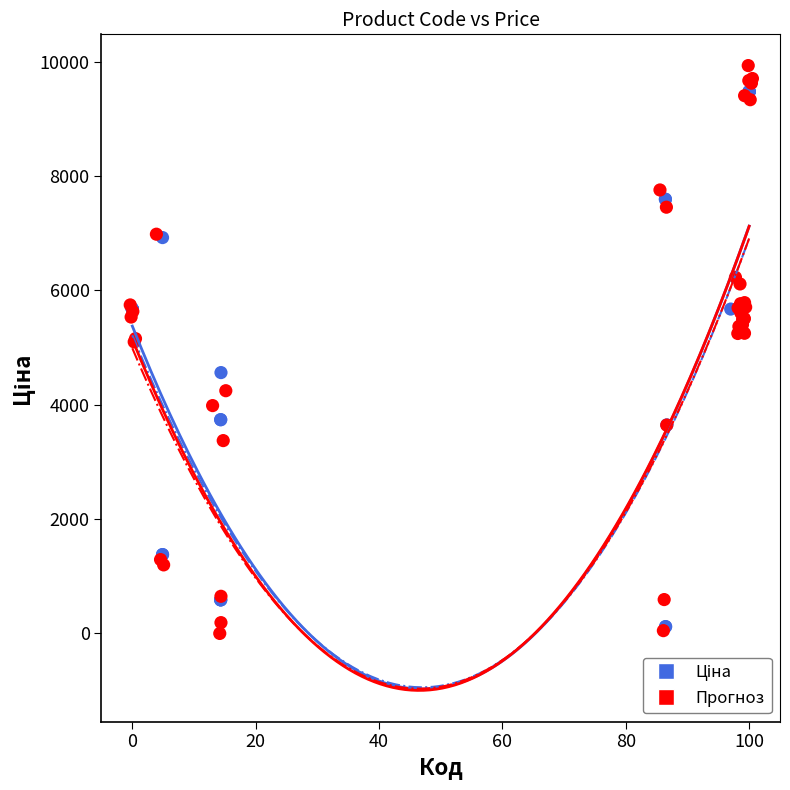

Which series has the largest Y range (max minus min)?

Прогноз